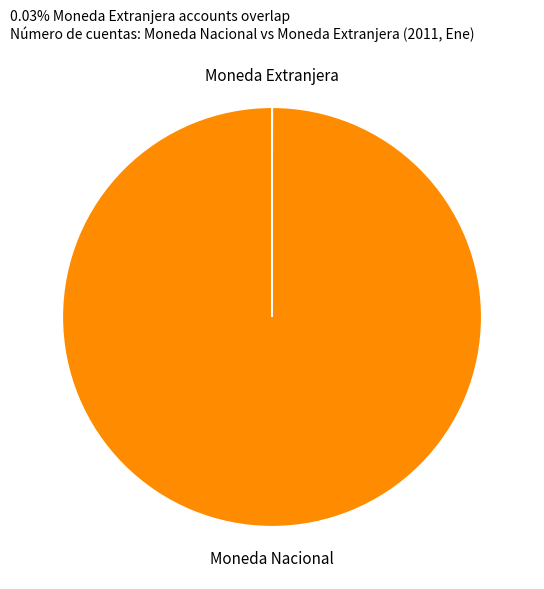

Which category has the biggest portion of the pie?

Moneda Nacional